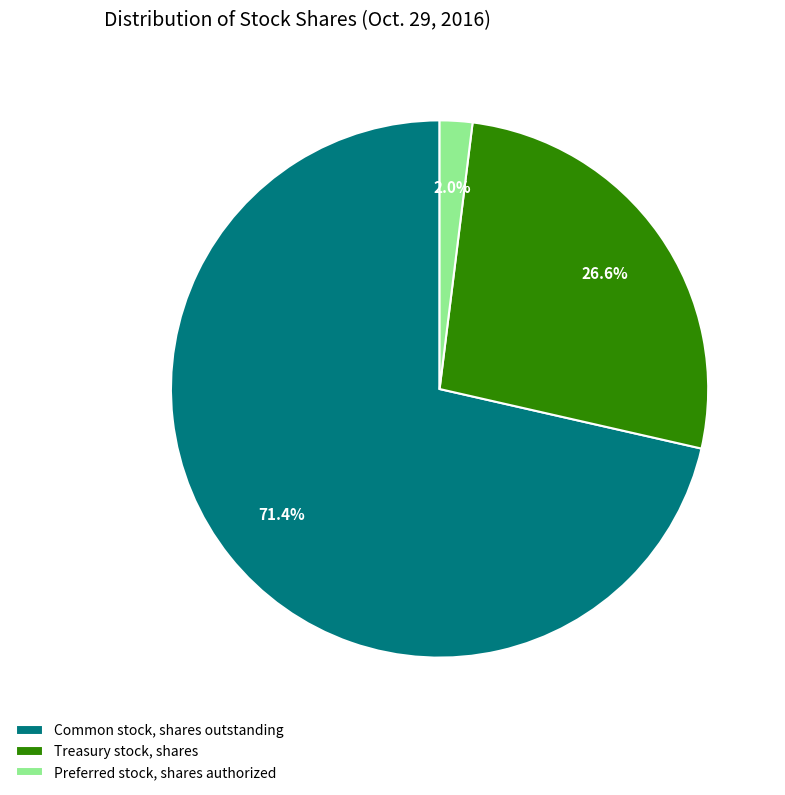

What is the total percentage of Preferred stock, shares authorized and Treasury stock, shares?

28.6%